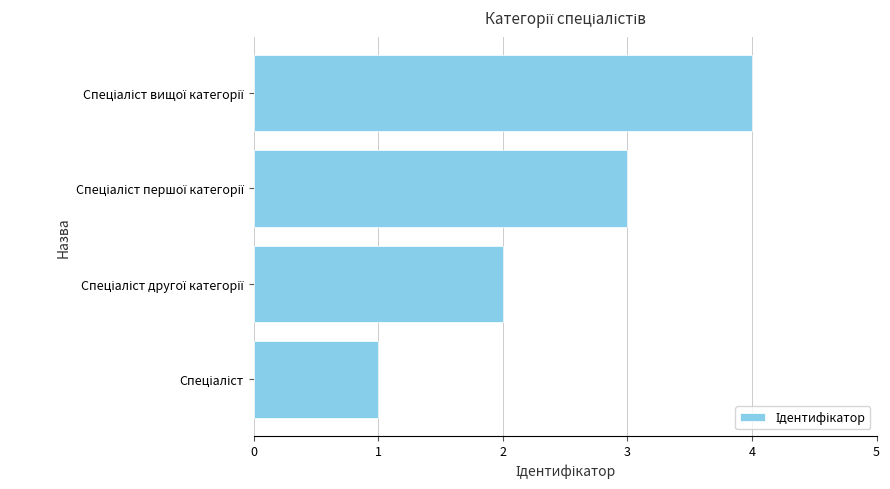

What is the difference between the maximum and minimum values?

3